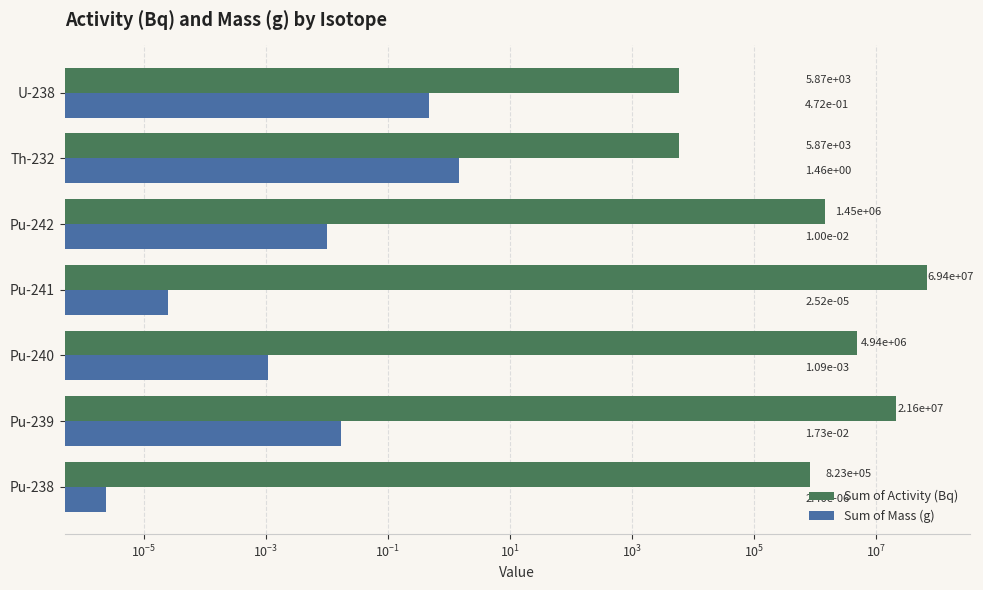

At U-238, list the series in order from largest to smallest.

Sum of Activity (Bq), Sum of Mass (g)